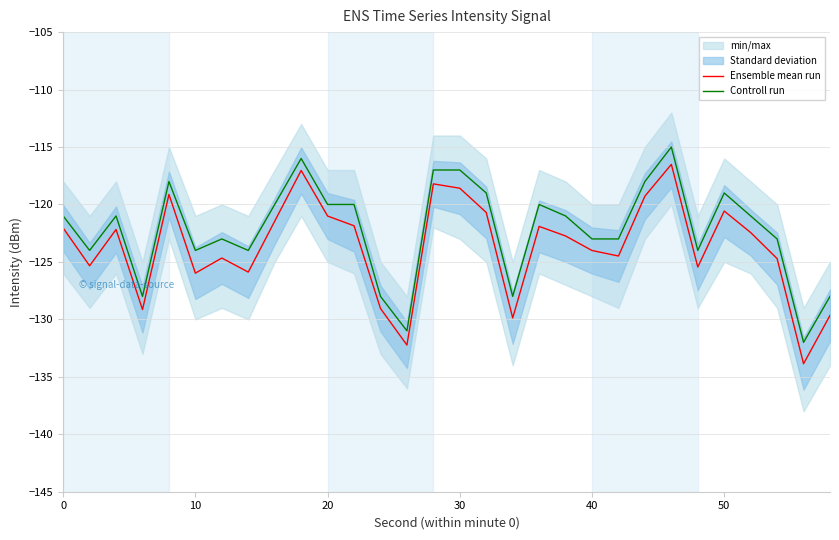

Is the value of Controll run at 50 greater than the value of Ensemble mean run at 20?

Yes